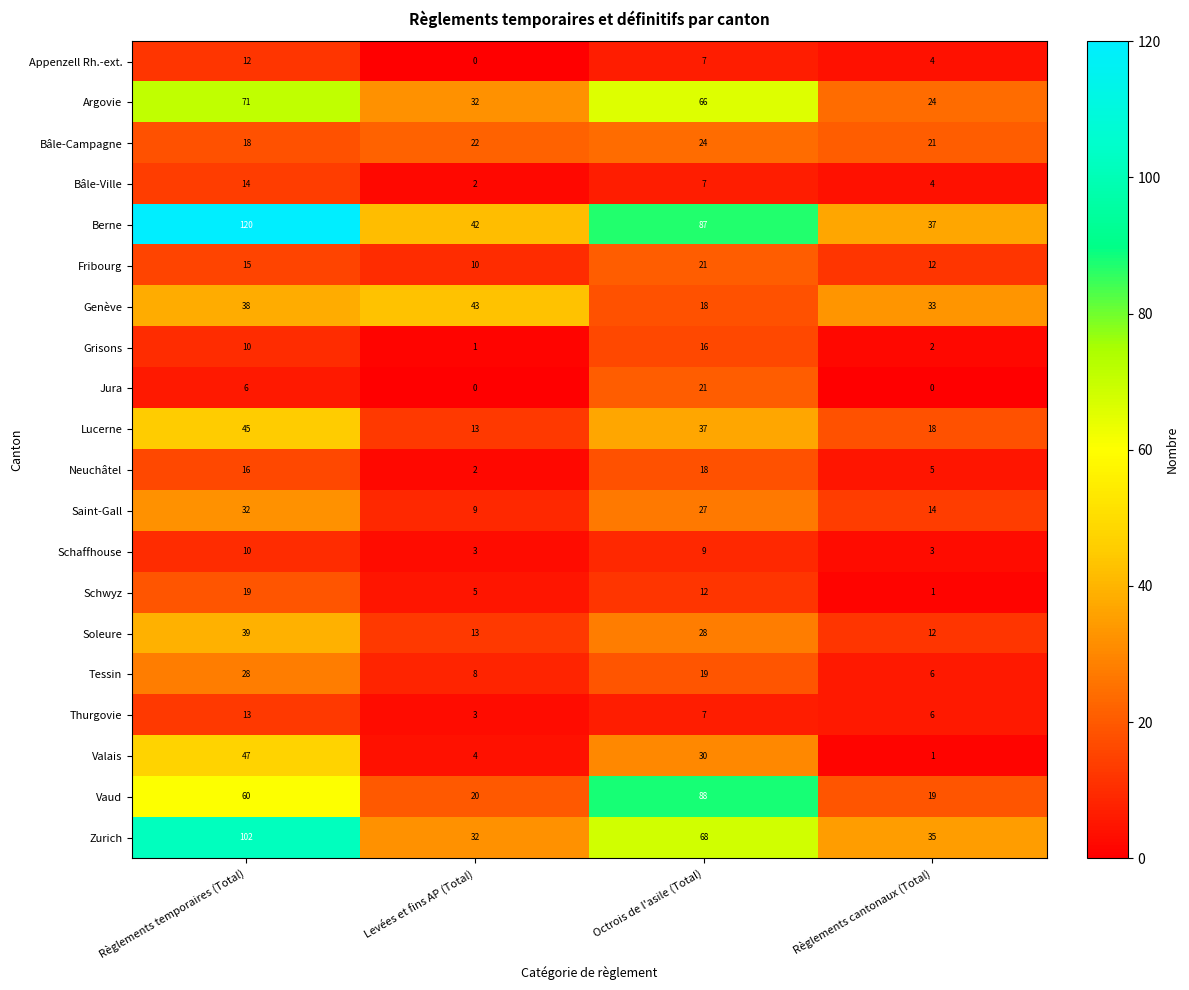

Rank the categories by Tessin value from lowest to highest.

Règlements cantonaux (Total), Levées et fins AP (Total), Octrois de l'asile (Total), Règlements temporaires (Total)